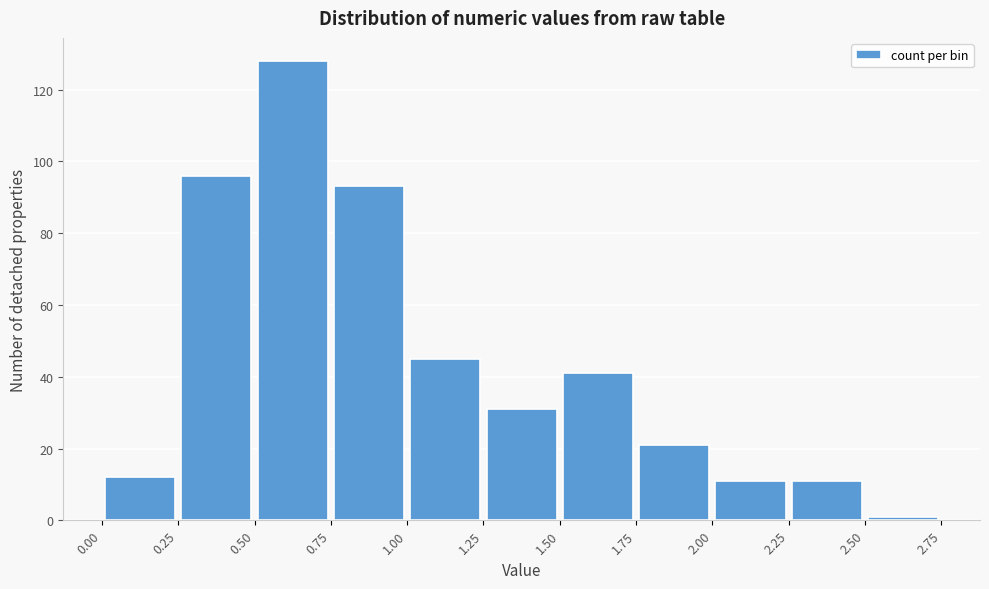

Reading left to right, list every bar in this chart as the range it spans on the x-axis followed by its height. The values are not printed on the chart, so give them approximately, as read against the axis.

0.00 to 0.25: 12
0.25 to 0.50: 96
0.50 to 0.75: 128
0.75 to 1.00: 94
1.00 to 1.25: 46
1.25 to 1.50: 32
1.50 to 1.75: 42
1.75 to 2.00: 22
2.00 to 2.25: 12
2.25 to 2.50: 12
2.50 to 2.75: under 2